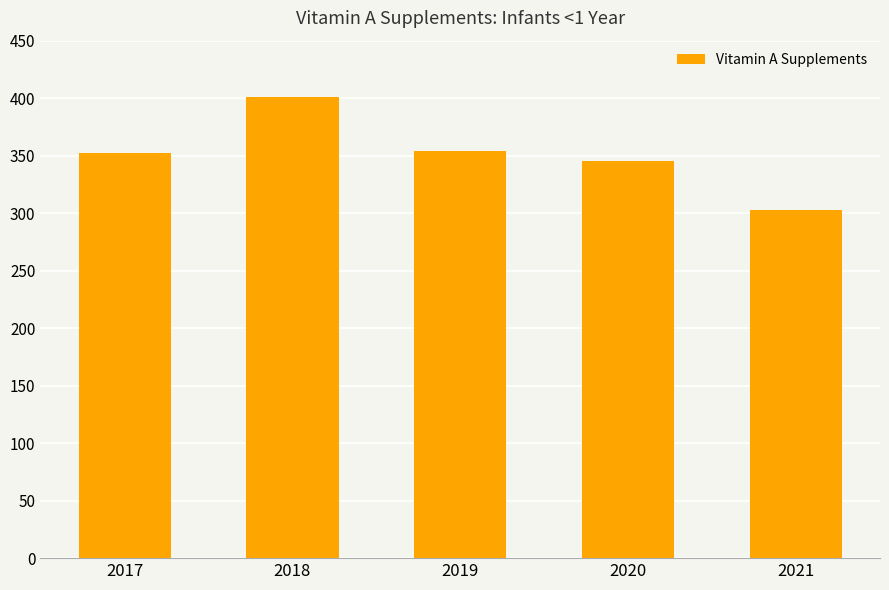

Reading left to right, transcribe all the data shown in this chart.

2017=352	2018=401	2019=354	2020=345	2021=303